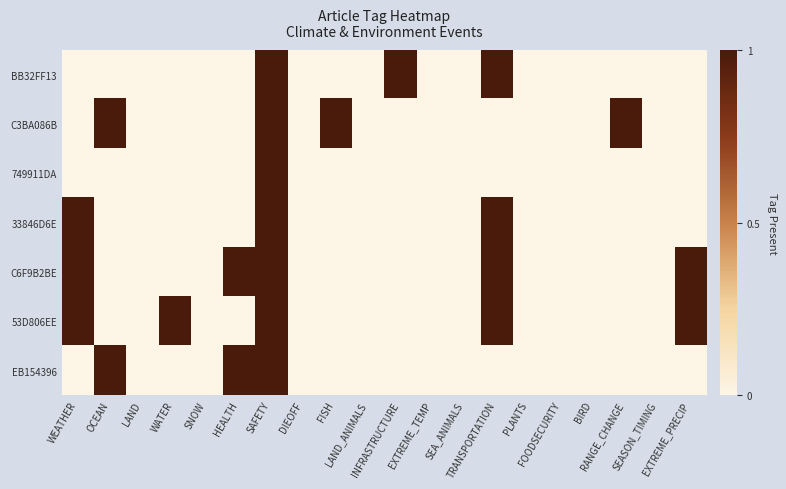

Between LAND_ANIMALS and BIRD, which is larger?

LAND_ANIMALS